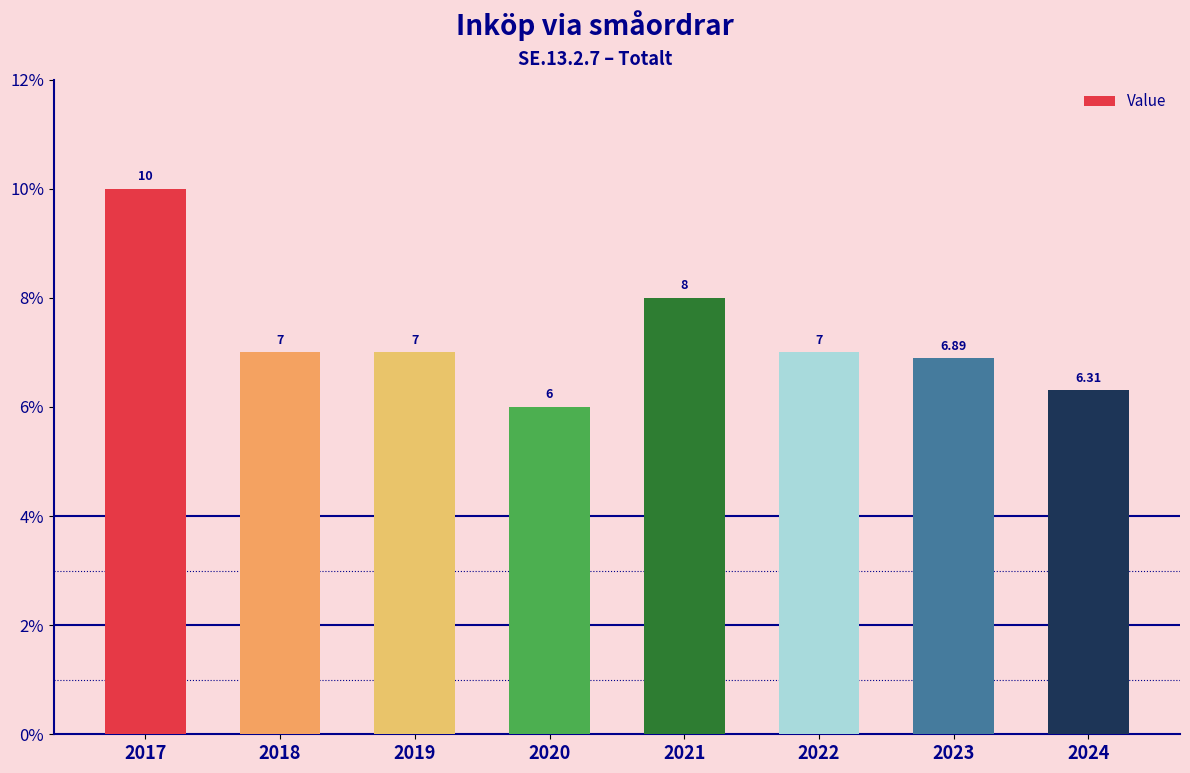

Is it true that the value at 2024 is 2.6?

False